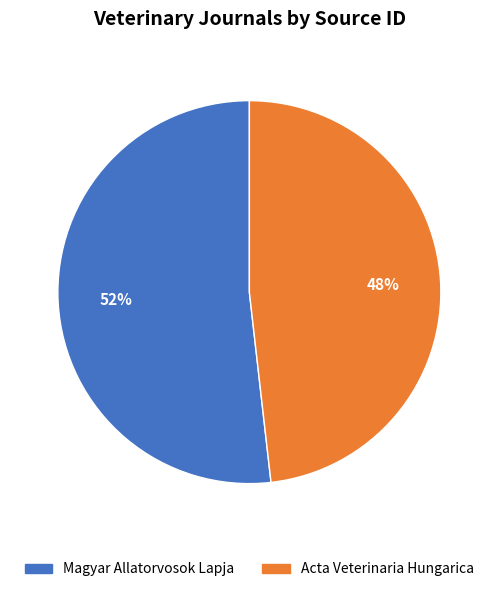

Which category has the biggest portion of the pie?

Magyar Allatorvosok Lapja